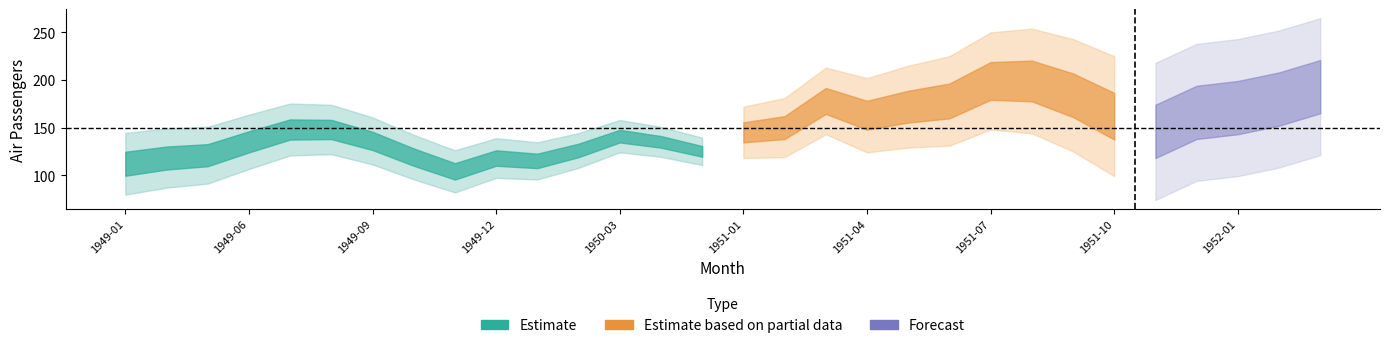

What is the value of the 26th point from the left?

146